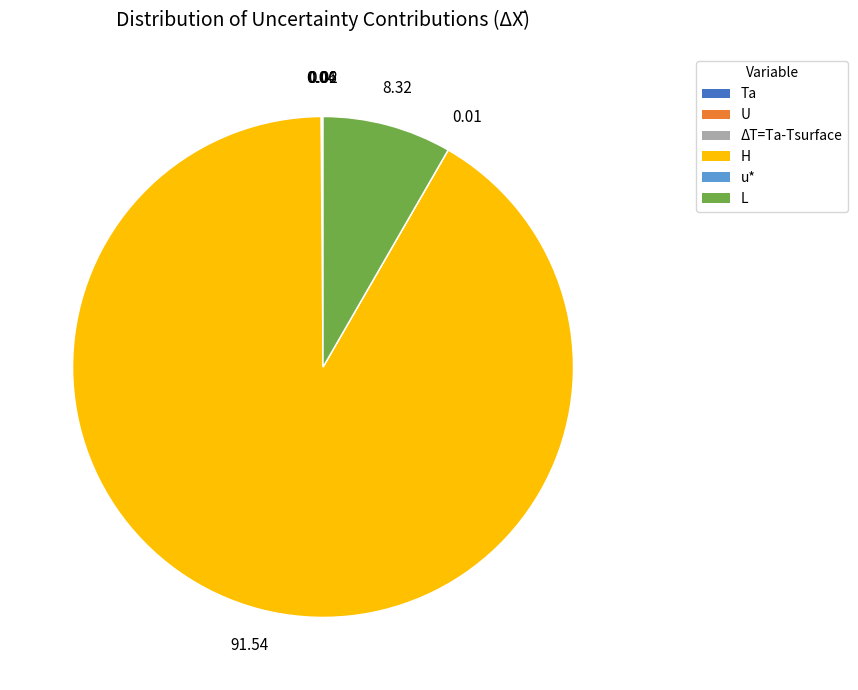

What is the ratio of the value at H to the value at L?

11.0